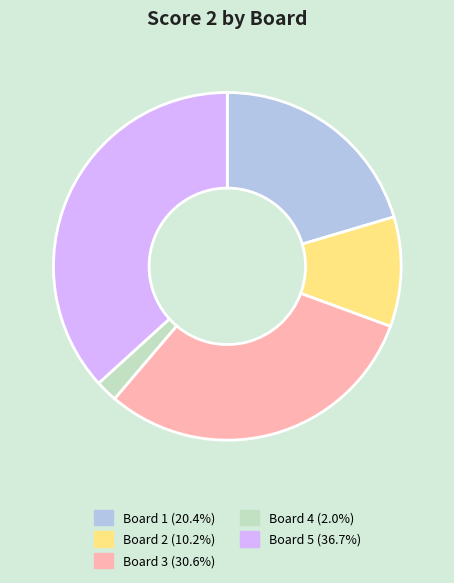

Is there a majority slice in this chart?

No